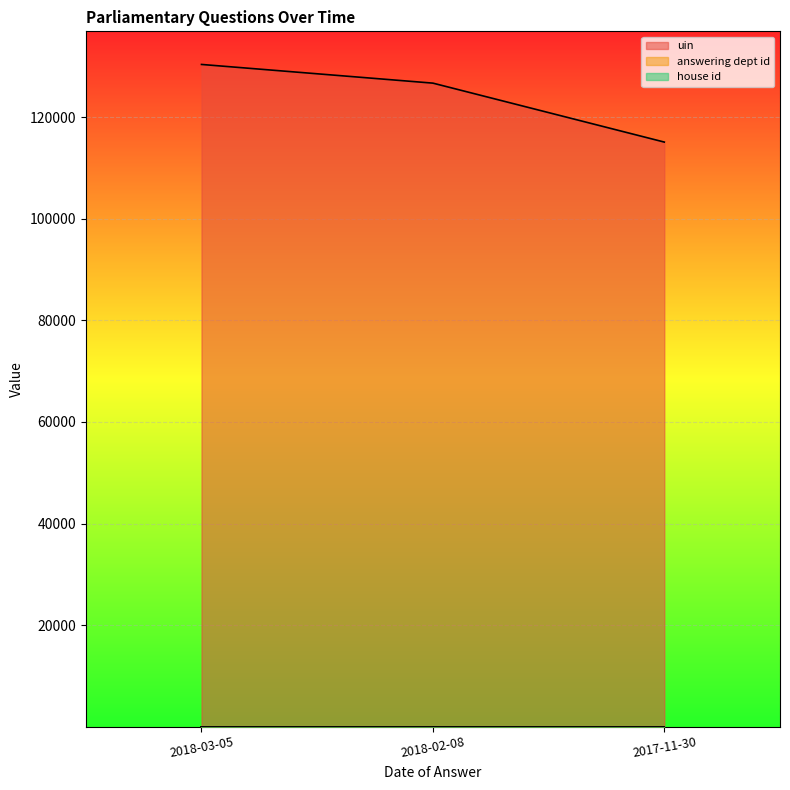

The answering dept id series shows 16 at 2017-11-30. True or false?

True